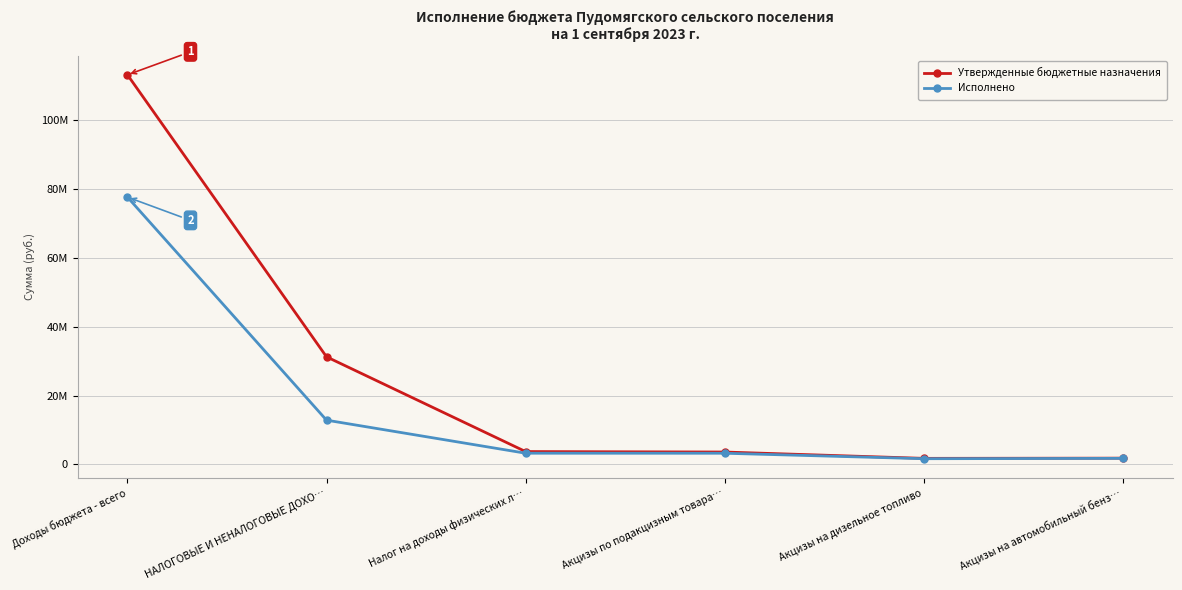

What is the maximum value shown in the chart?

113055320.2